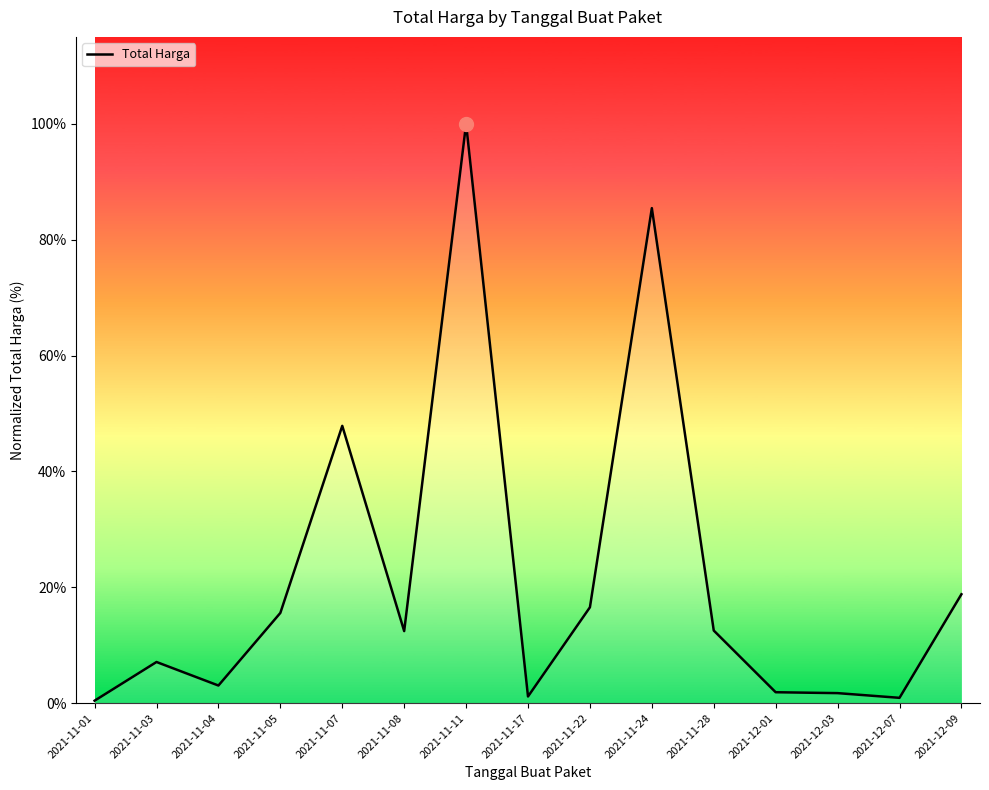

What is the difference between the values at 2021-11-01 and 2021-12-09?

18.4